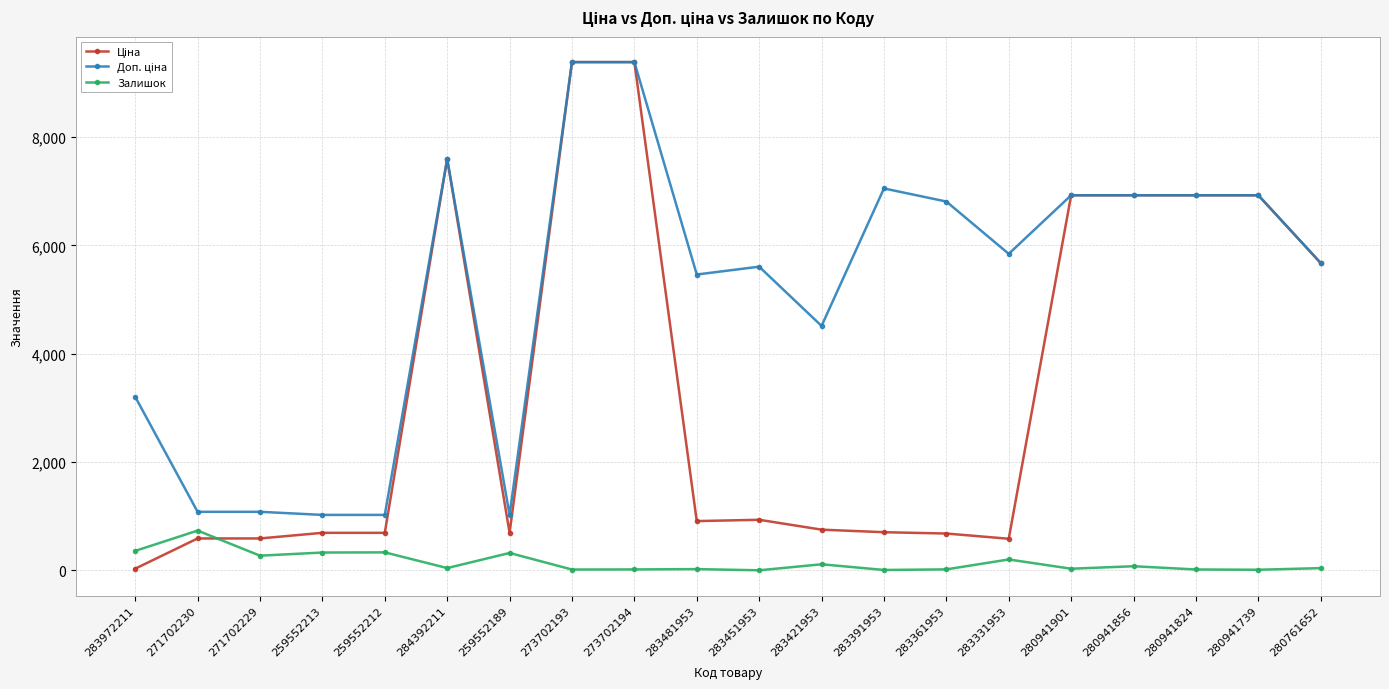

What is the difference between the highest and lowest values at 259552212?

691.6